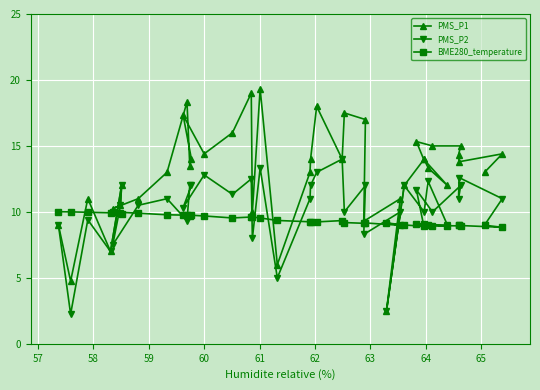

What is the average value of the PMS_P2 series?

10.2